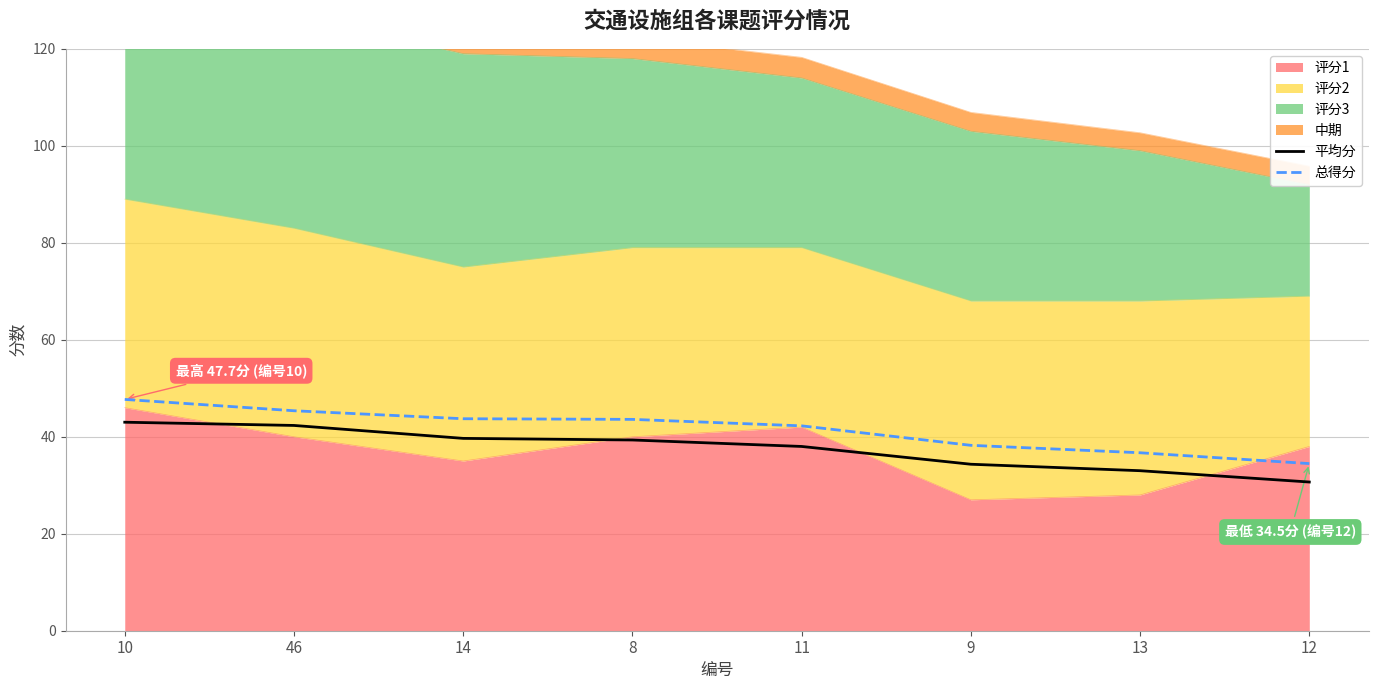

The value of 平均分 at 14 is 19.7. True or false?

False